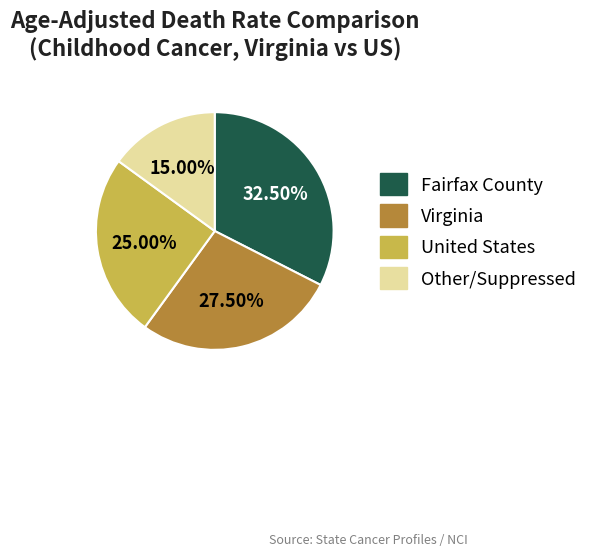

Count the number of slices in the pie.

4